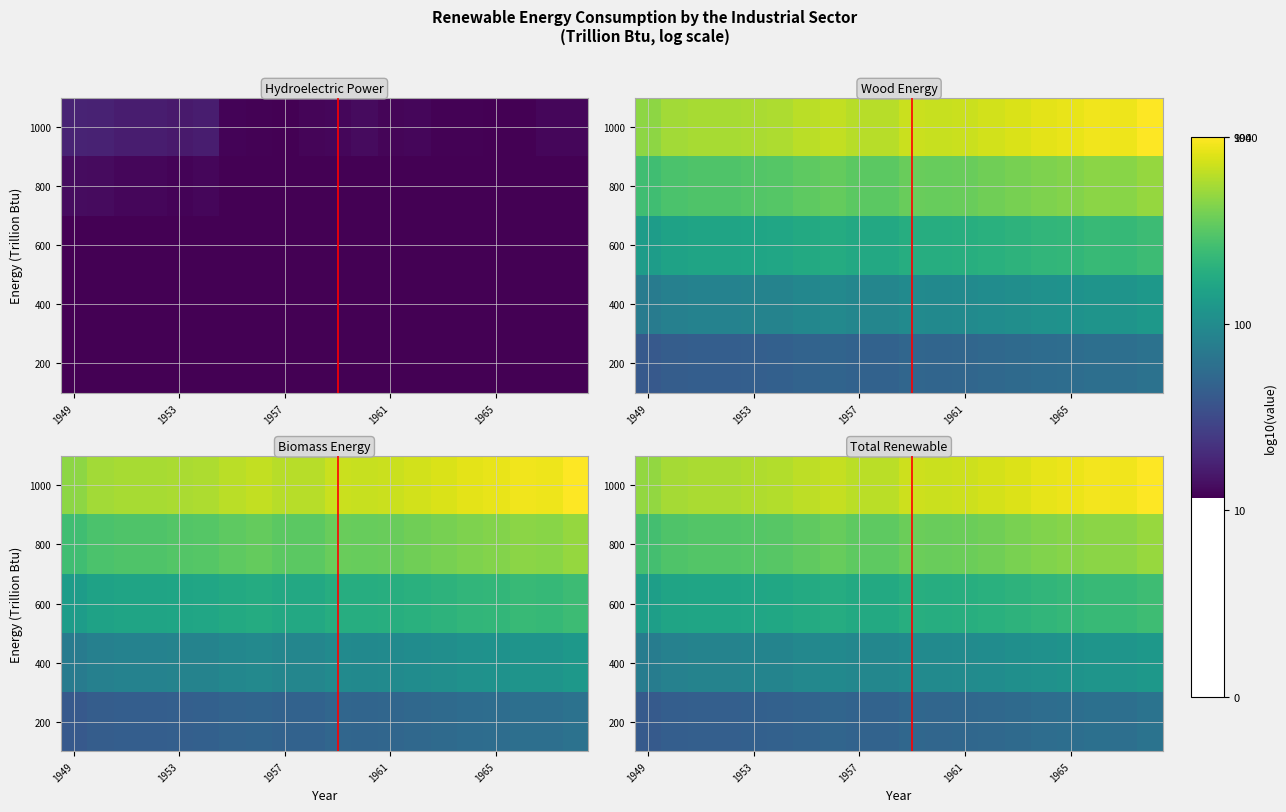

What is the total value across all series at 17?

11.8